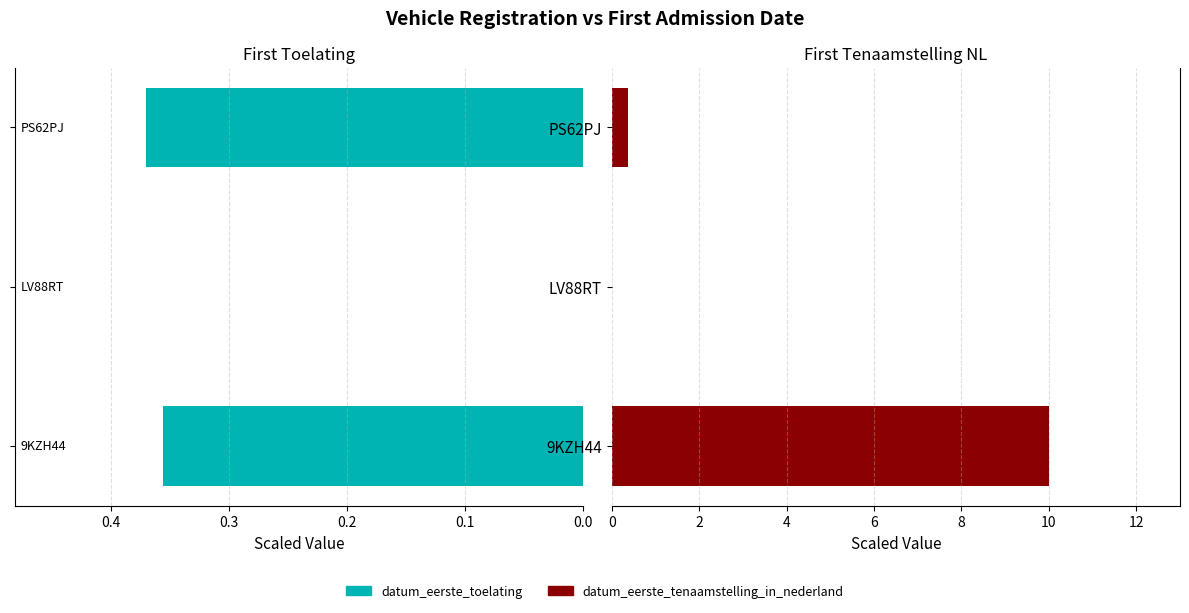

Are the bars grouped side by side (vs. stacked)?

Yes